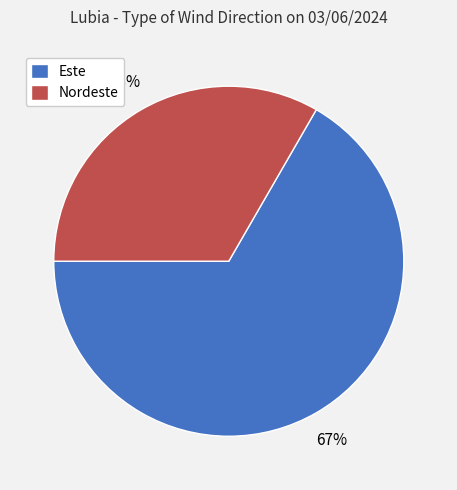

To the nearest percent, what is the combined percentage of Nordeste and Este?

100%